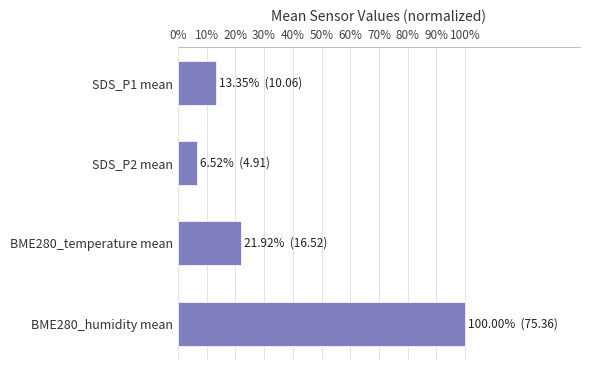

What is the sum of all values?

1.4